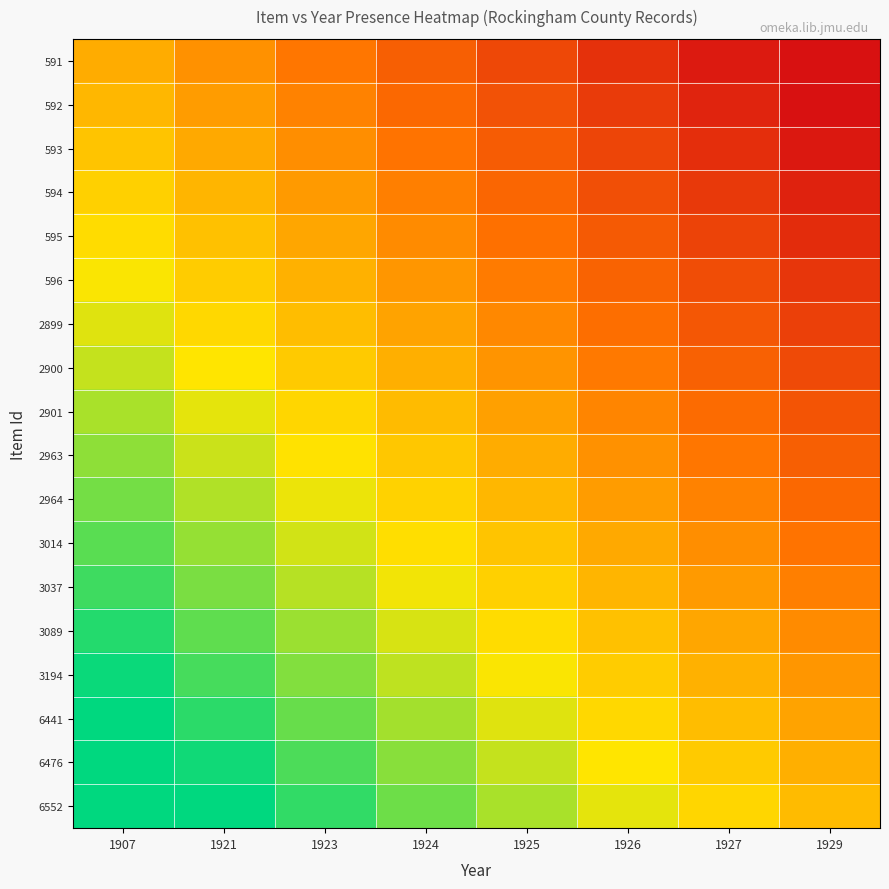

Reading right to left, list all the values displayed in this chart.

591: 1929=-0.9	1927=-0.8	1926=-0.6	1925=-0.5	1924=-0.4	1923=-0.2	1921=-0.1	1907=0.0
592: 1929=-0.8	1927=-0.7	1926=-0.6	1925=-0.4	1924=-0.3	1923=-0.2	1921=-0.1	1907=0.1
593: 1929=-0.8	1927=-0.6	1926=-0.5	1925=-0.4	1924=-0.3	1923=-0.1	1921=-0.0	1907=0.1
594: 1929=-0.7	1927=-0.6	1926=-0.5	1925=-0.3	1924=-0.2	1923=-0.1	1921=0.0	1907=0.2
595: 1929=-0.7	1927=-0.5	1926=-0.4	1925=-0.3	1924=-0.2	1923=-0.0	1921=0.1	1907=0.2
596: 1929=-0.6	1927=-0.5	1926=-0.3	1925=-0.2	1924=-0.1	1923=0.0	1921=0.2	1907=0.3
2899: 1929=-0.5	1927=-0.4	1926=-0.3	1925=-0.2	1924=-0.0	1923=0.1	1921=0.2	1907=0.3
2900: 1929=-0.5	1927=-0.4	1926=-0.2	1925=-0.1	1924=0.0	1923=0.1	1921=0.3	1907=0.4
2901: 1929=-0.4	1927=-0.3	1926=-0.2	1925=-0.1	1924=0.1	1923=0.2	1921=0.3	1907=0.4
2963: 1929=-0.4	1927=-0.2	1926=-0.1	1925=0.0	1924=0.1	1923=0.2	1921=0.4	1907=0.5
2964: 1929=-0.3	1927=-0.2	1926=-0.1	1925=0.1	1924=0.2	1923=0.3	1921=0.4	1907=0.6
3014: 1929=-0.3	1927=-0.1	1926=-0.0	1925=0.1	1924=0.2	1923=0.4	1921=0.5	1907=0.6
3037: 1929=-0.2	1927=-0.1	1926=0.0	1925=0.2	1924=0.3	1923=0.4	1921=0.5	1907=0.7
3089: 1929=-0.2	1927=-0.0	1926=0.1	1925=0.2	1924=0.3	1923=0.5	1921=0.6	1907=0.7
3194: 1929=-0.1	1927=0.0	1926=0.2	1925=0.3	1924=0.4	1923=0.5	1921=0.7	1907=0.8
6441: 1929=-0.0	1927=0.1	1926=0.2	1925=0.3	1924=0.5	1923=0.6	1921=0.7	1907=0.8
6476: 1929=0.0	1927=0.1	1926=0.3	1925=0.4	1924=0.5	1923=0.6	1921=0.8	1907=0.9
6552: 1929=0.1	1927=0.2	1926=0.3	1925=0.4	1924=0.6	1923=0.7	1921=0.8	1907=0.9